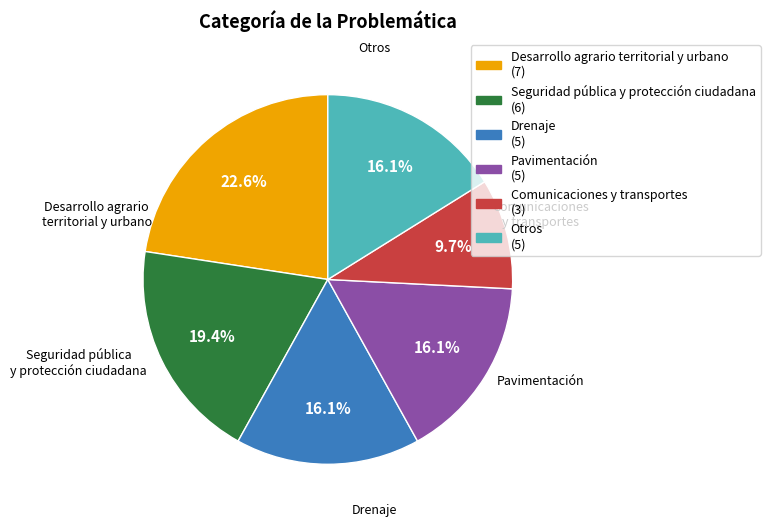

Is there a majority slice in this chart?

No